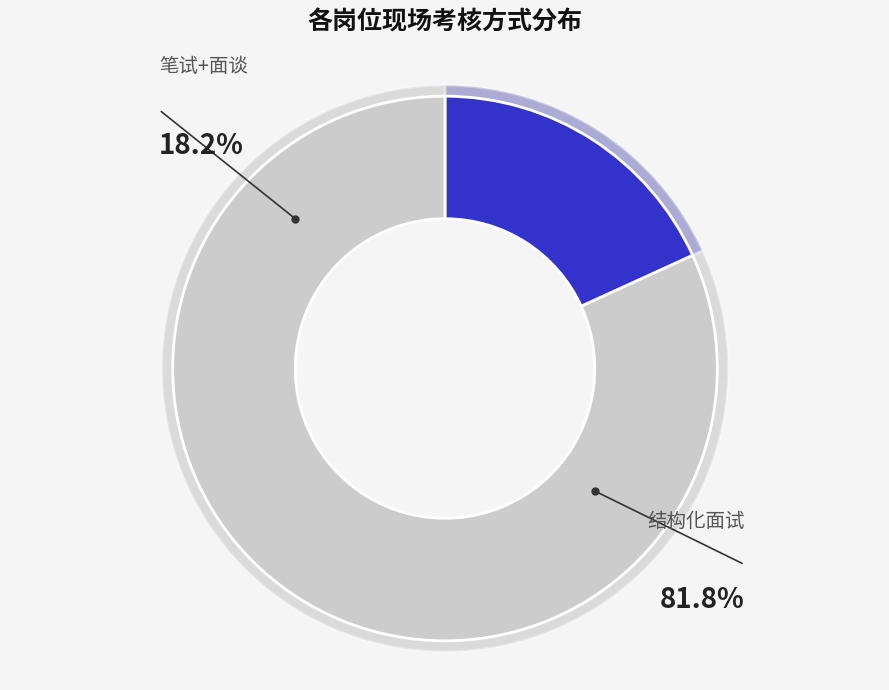

Does any single category account for the majority?

Yes